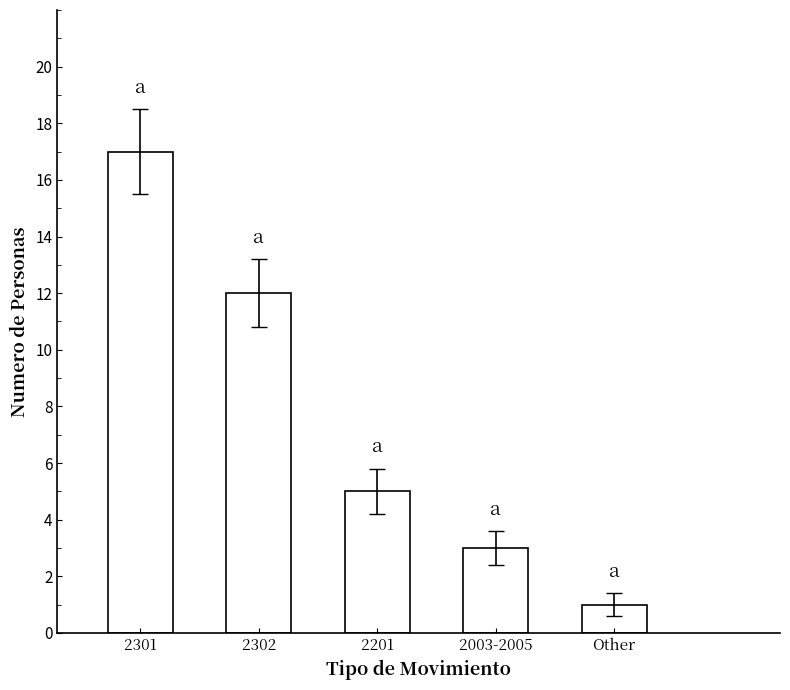

How many values are between 3 and 12?

3